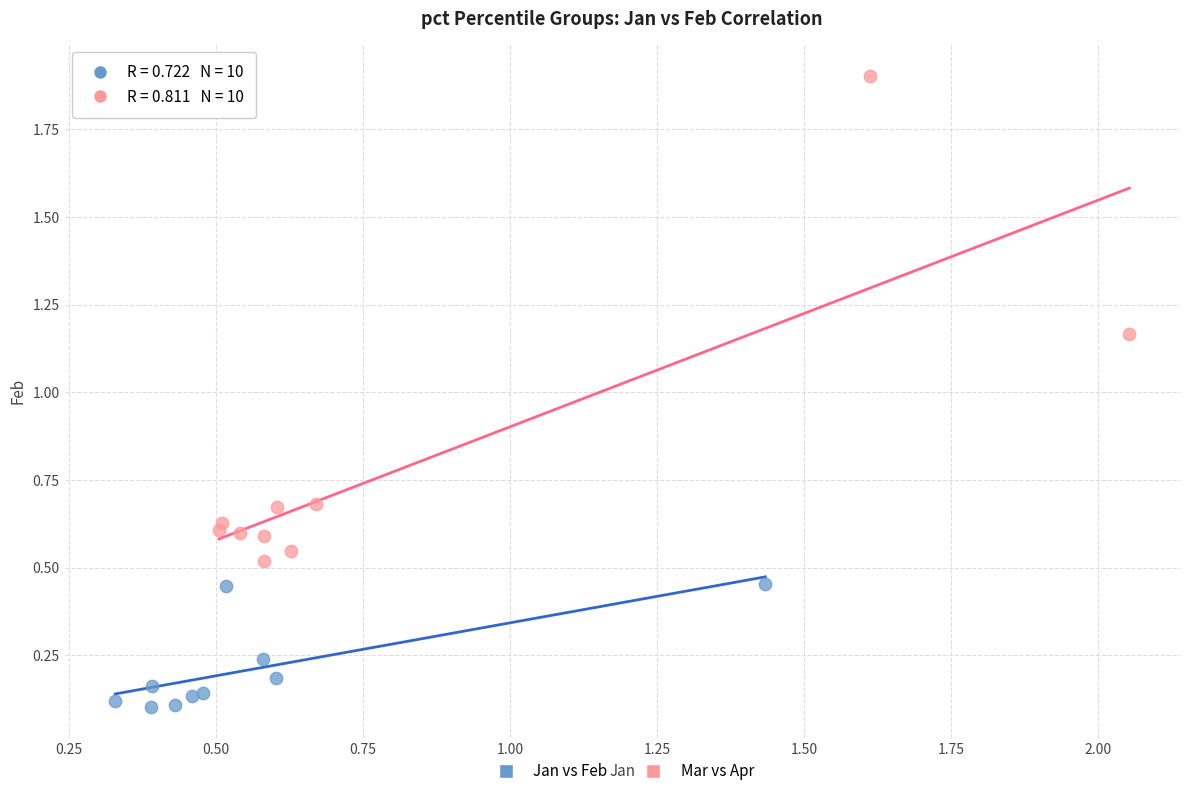

What are all the series names shown in the legend?

Jan vs Feb, Mar vs Apr